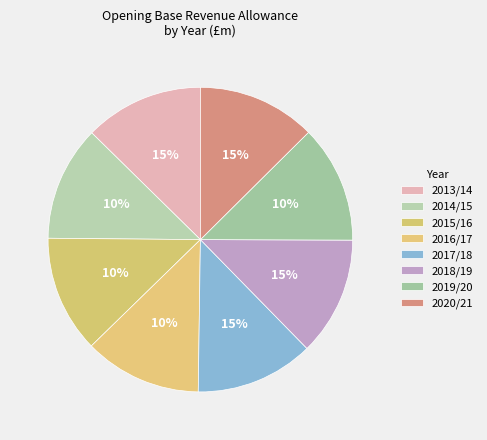

Between 2016/17 and 2019/20, which is larger?

2016/17